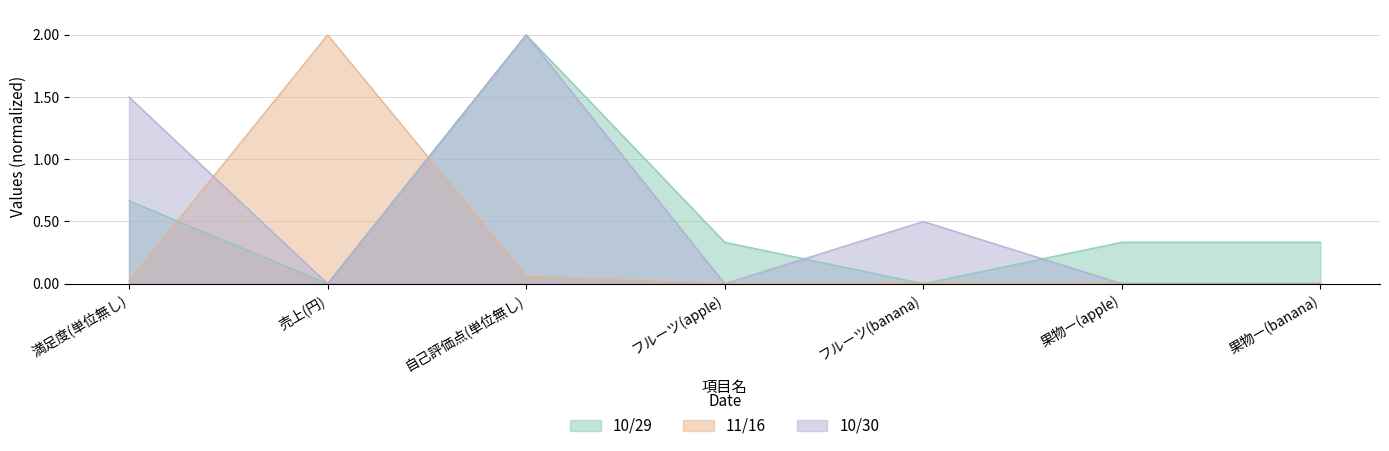

What is the difference between the maximum and minimum values in the 10/29 series?

2.0